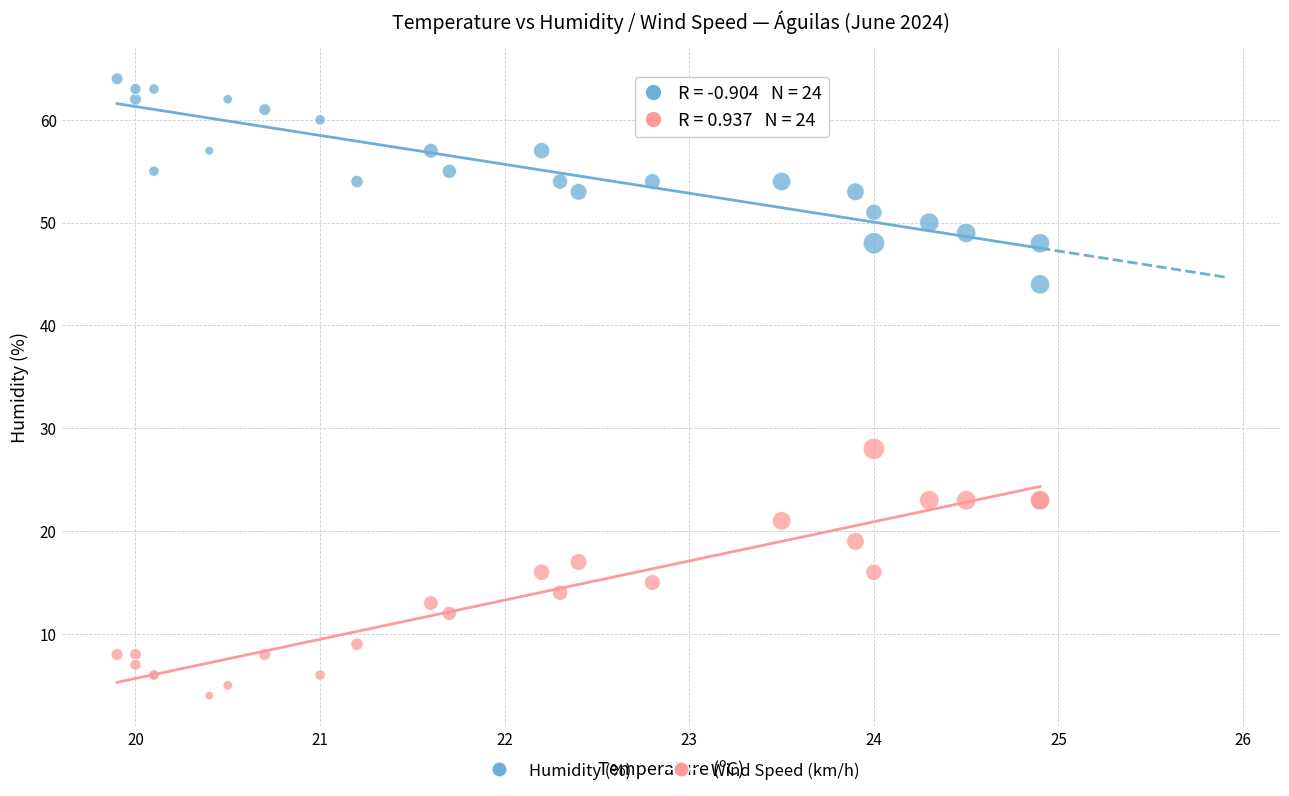

Which series has the largest Y range (max minus min)?

Wind Speed (km/h)